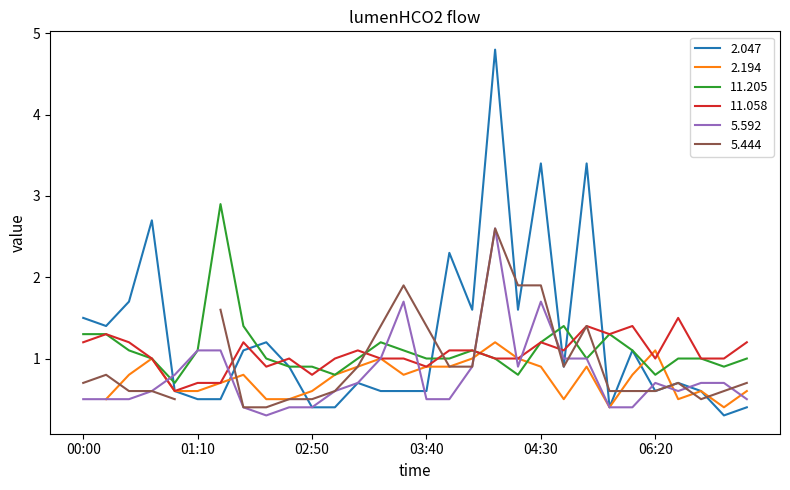

What is the lowest value of the 5.592 series?

0.3